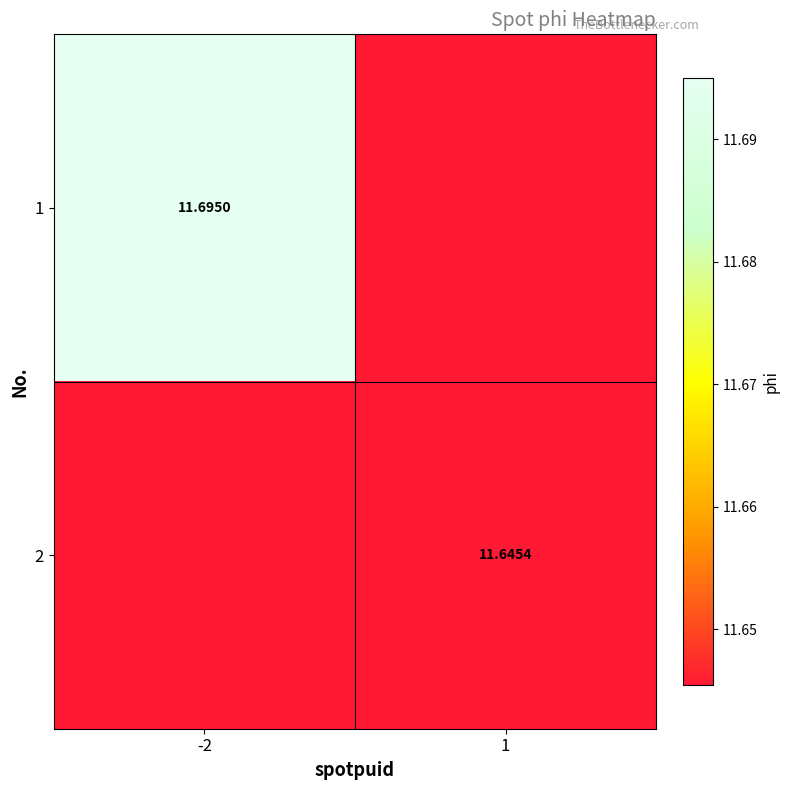

At which category is the sum across all series the highest?

-2